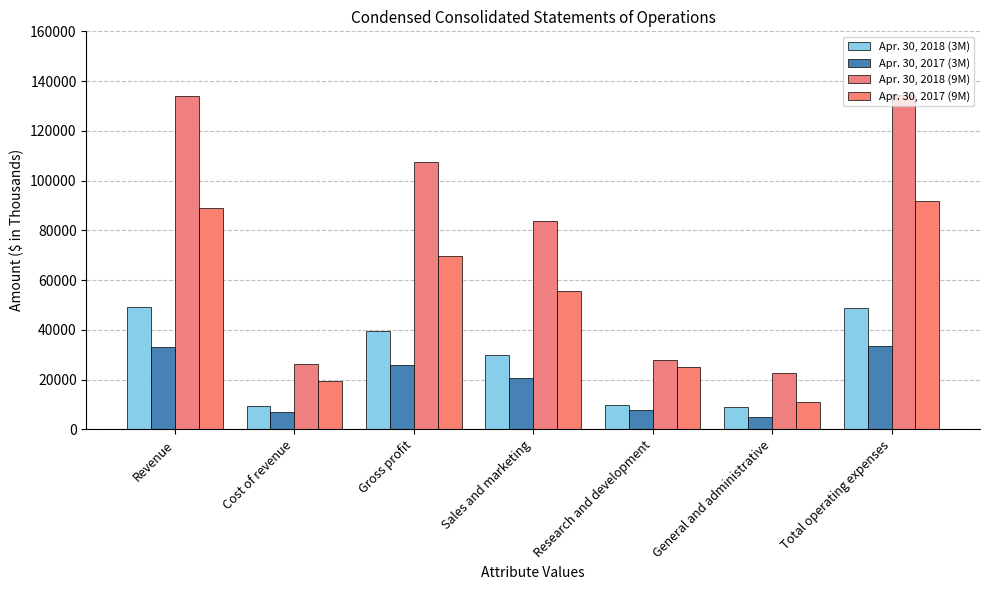

What is the difference between the highest and lowest values at General and administrative?

17436